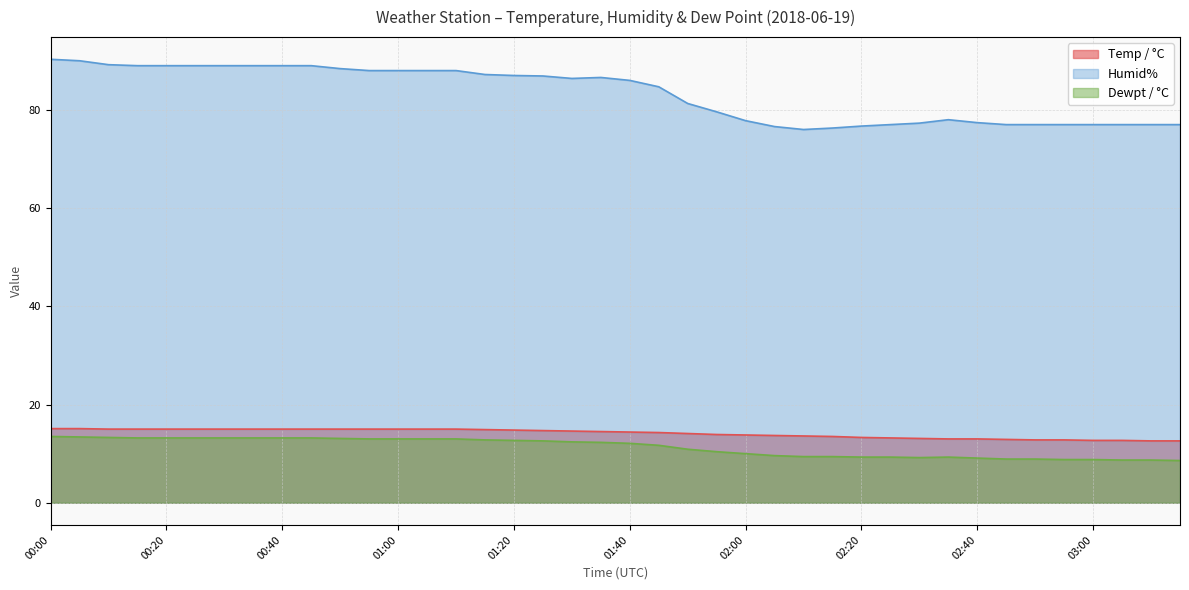

What is the maximum value for Humid%?

90.3